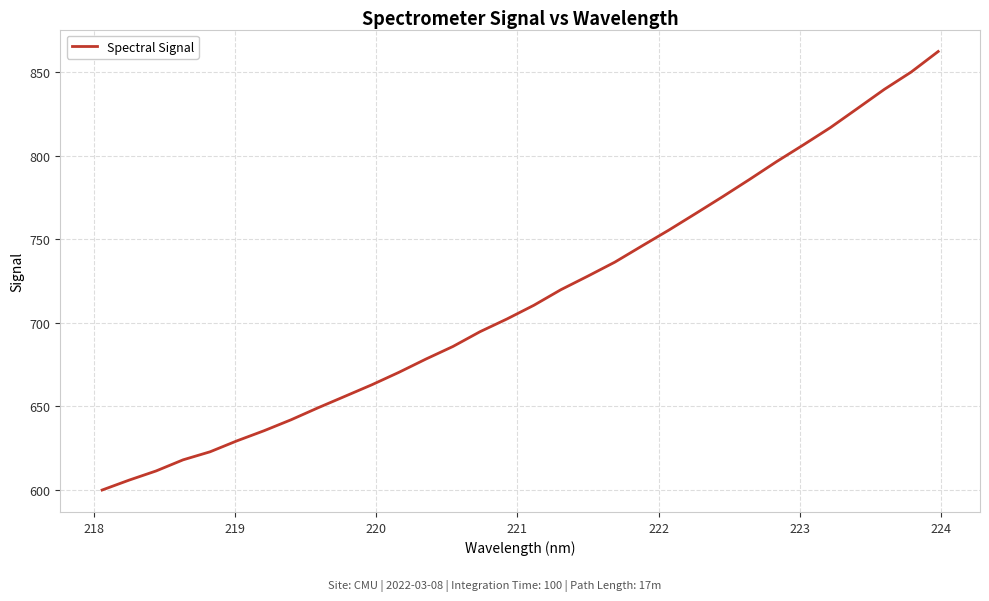

What is the sum of all values?

22886.8